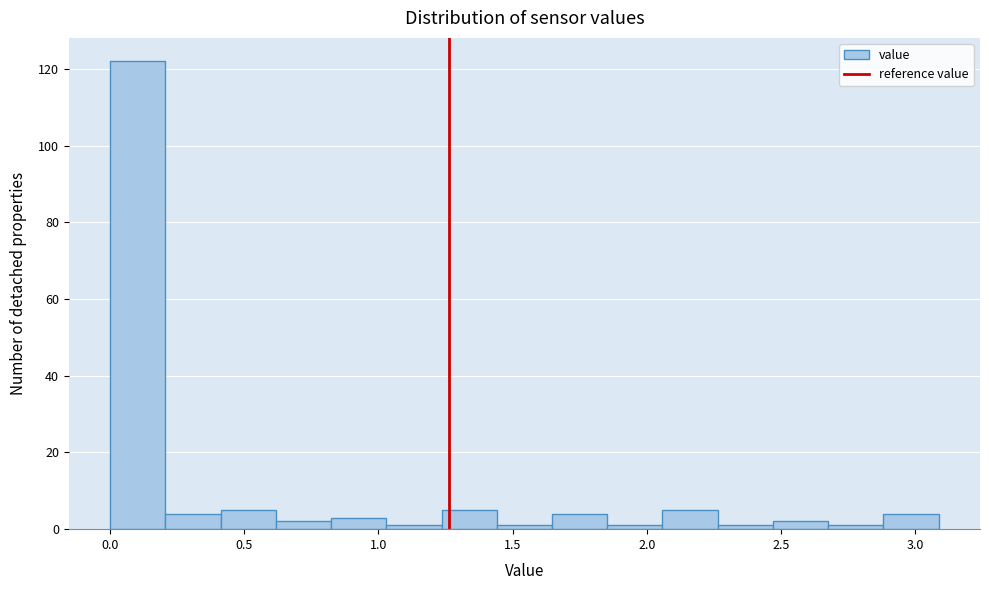

Reading left to right, list every bar in this chart as the range it spans on the x-axis followed by its height. Neither the bar edges nor the heights are printed on the chart, so give them approximately, as read against the axes.

0.00 to 0.20: 122
0.20 to 0.40: 4
0.40 to 0.60: 6
0.60 to 0.80: 2
0.80 to 1.05: 4
1.05 to 1.25: under 2
1.25 to 1.45: 6
1.45 to 1.65: under 2
1.65 to 1.85: 4
1.85 to 2.05: under 2
2.05 to 2.25: 6
2.25 to 2.45: under 2
2.45 to 2.70: 2
2.70 to 2.90: under 2
2.90 to 3.10: 4